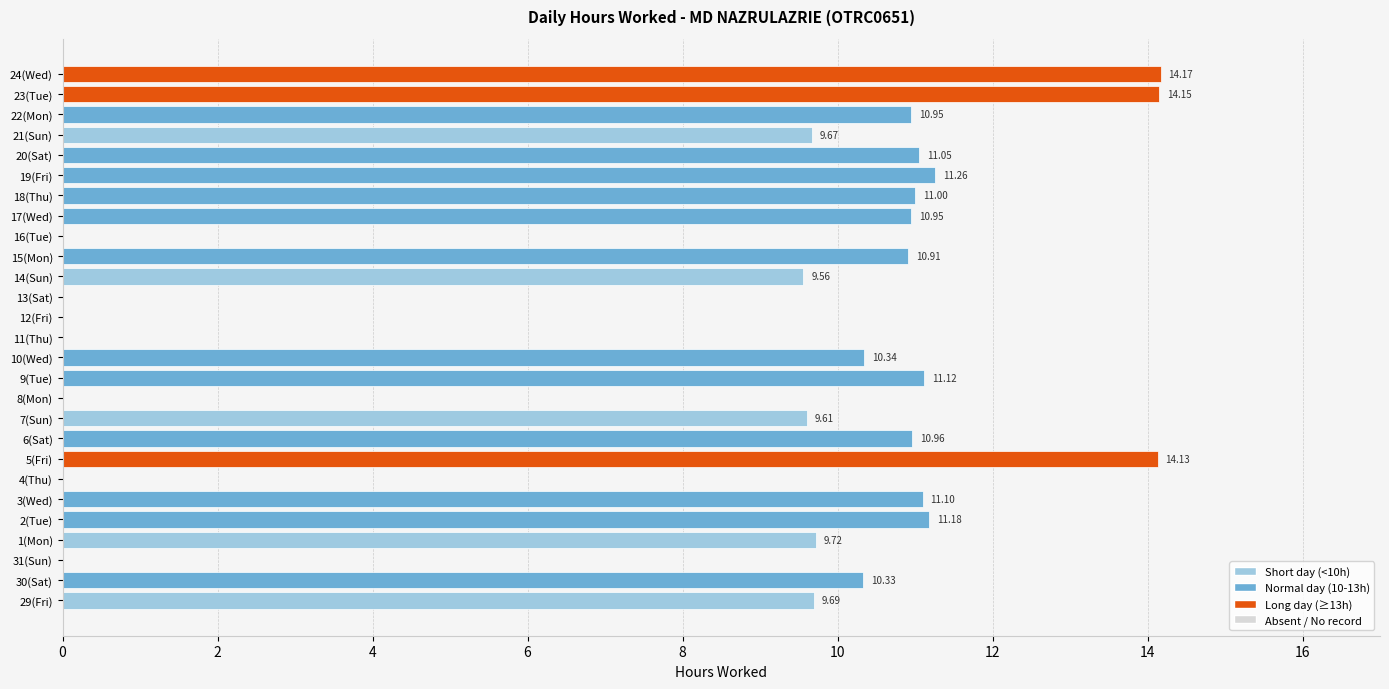

Between 15(Mon) and 8(Mon), which is larger?

15(Mon)